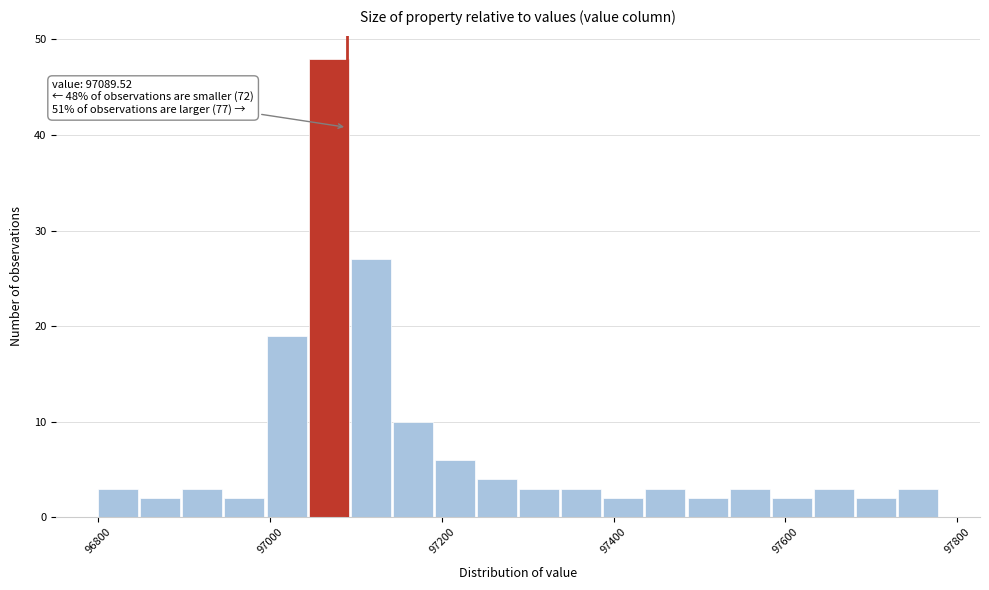

Read against the x-axis, roughly where is the centre of the tallest bar?

97060